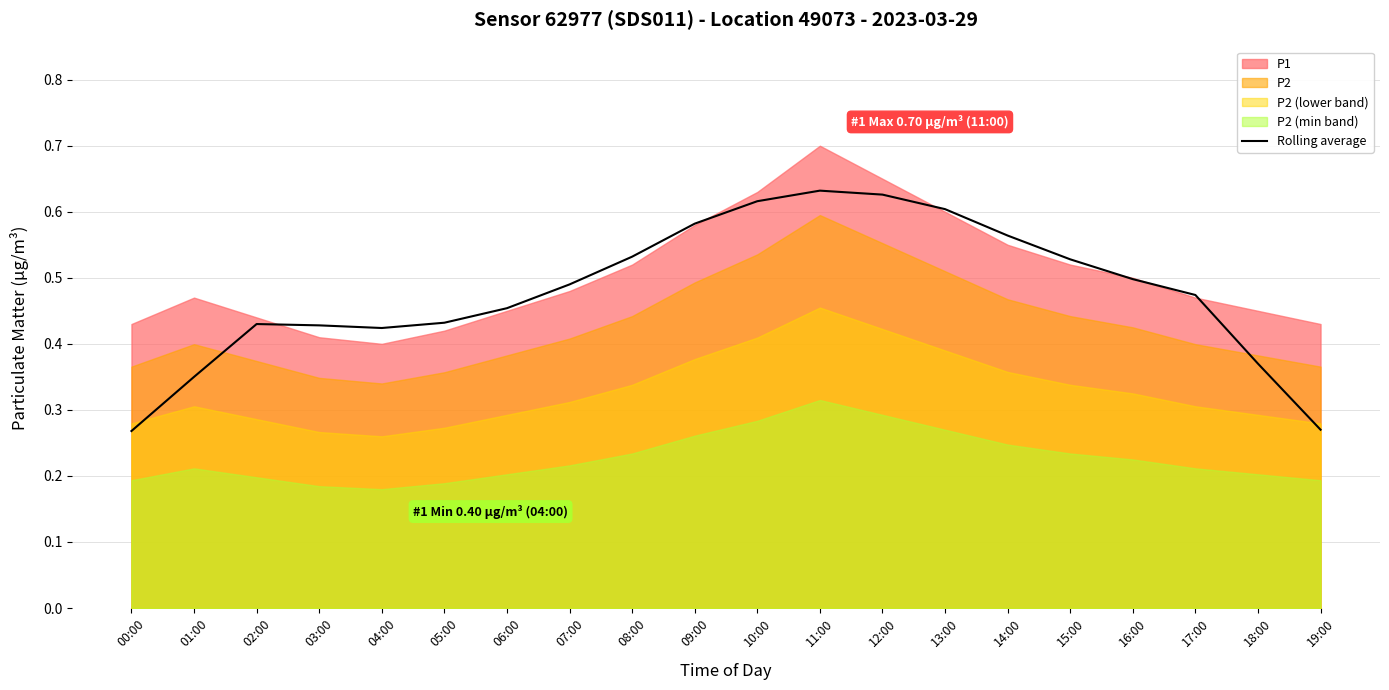

Reading left to right, what are all the values shown in this chart?

0.3	0.4	0.4	0.4	0.4	0.4	0.5	0.5	0.5	0.6	0.6	0.6	0.6	0.6	0.6	0.5	0.5	0.5	0.4	0.3